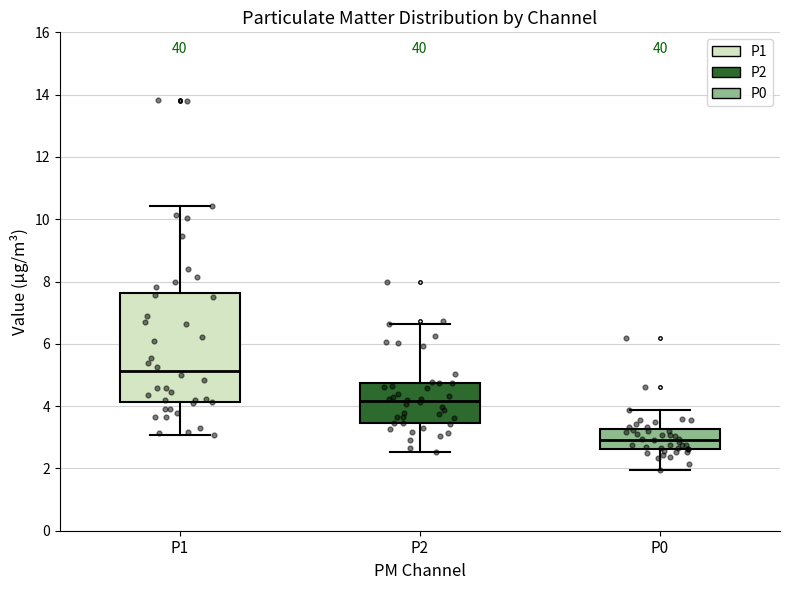

Reading left to right, read every box against the y-axis: the position of its median line, the range the box covers, and the ends of its whiskers. The values are not printed on the chart, so give them approximately, as read against the axis.

P1: median 5.2, box 4.2 to 7.6, whiskers 3.0 to 10.4
P2: median 4.2, box 3.4 to 4.8, whiskers 2.6 to 6.6
P0: median 3.0, box 2.6 to 3.2, whiskers 2.0 to 3.8